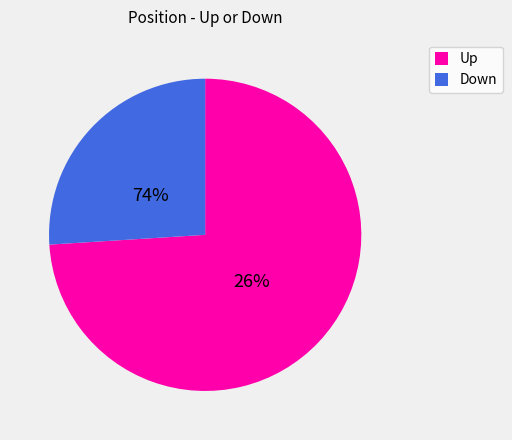

To the nearest percent, what is the difference between the up and down slice percentages?

48%